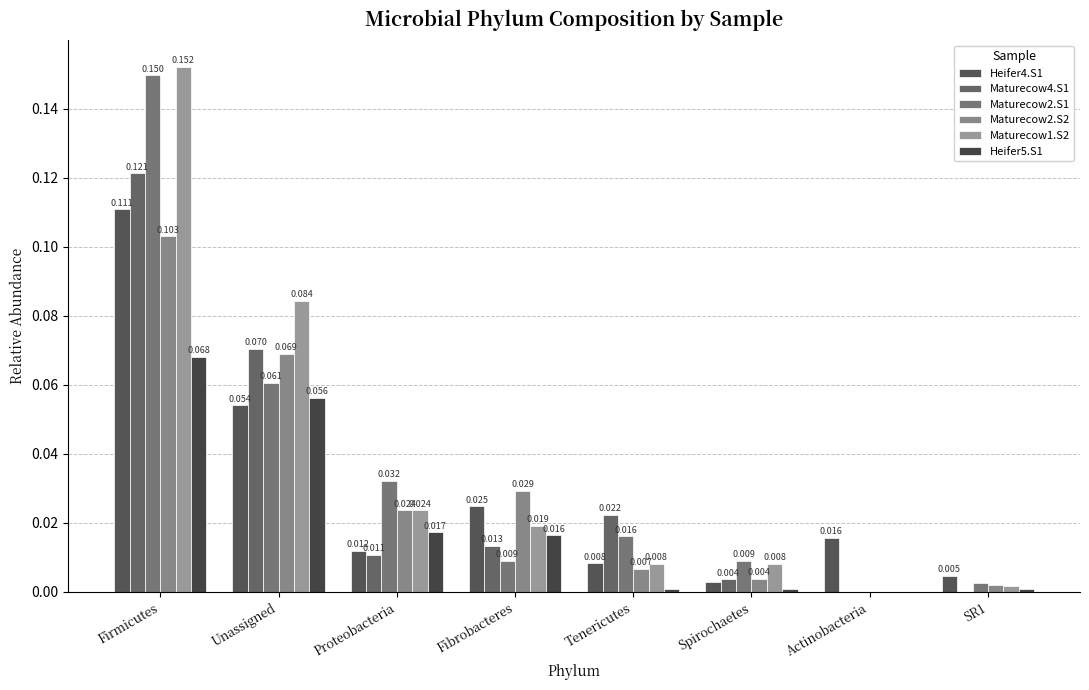

True or false: Maturecow4.S1 has a value of 0.0 at SR1.

True